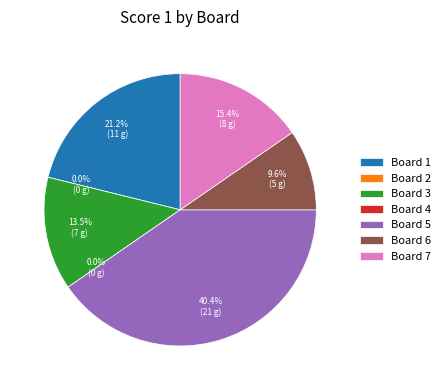

What percentage is the Board 3 slice, to the nearest percent?

13%